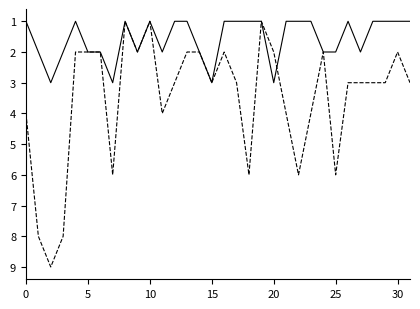

Does the chart display data point markers on the line(s)?

No